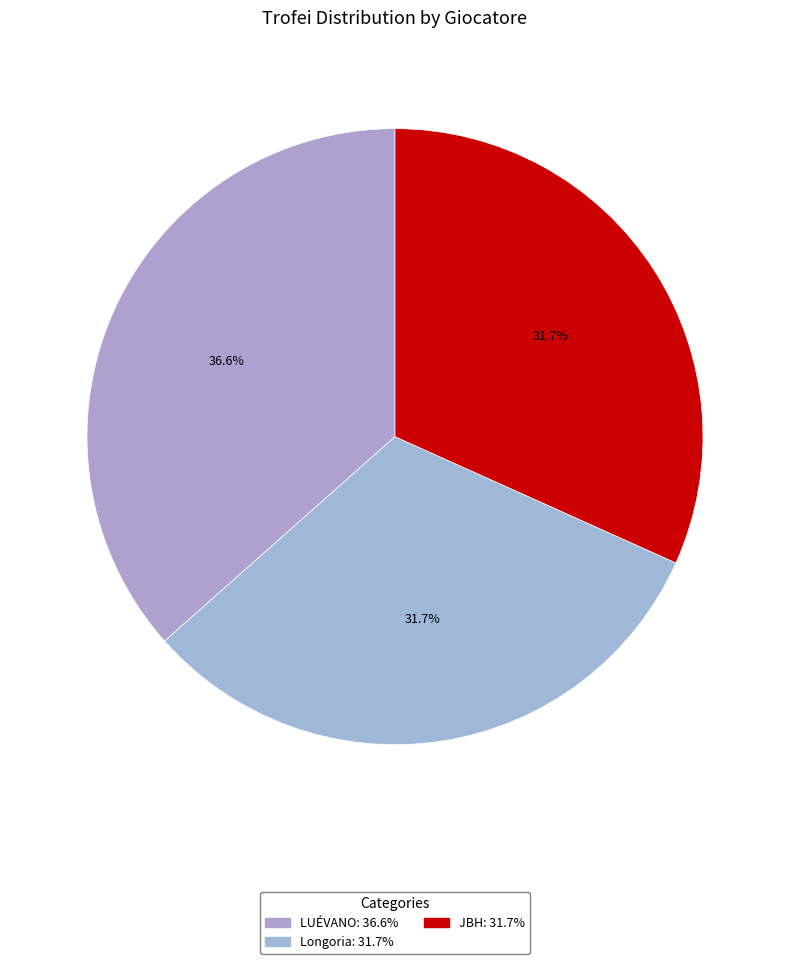

How many segments does this pie chart have?

3